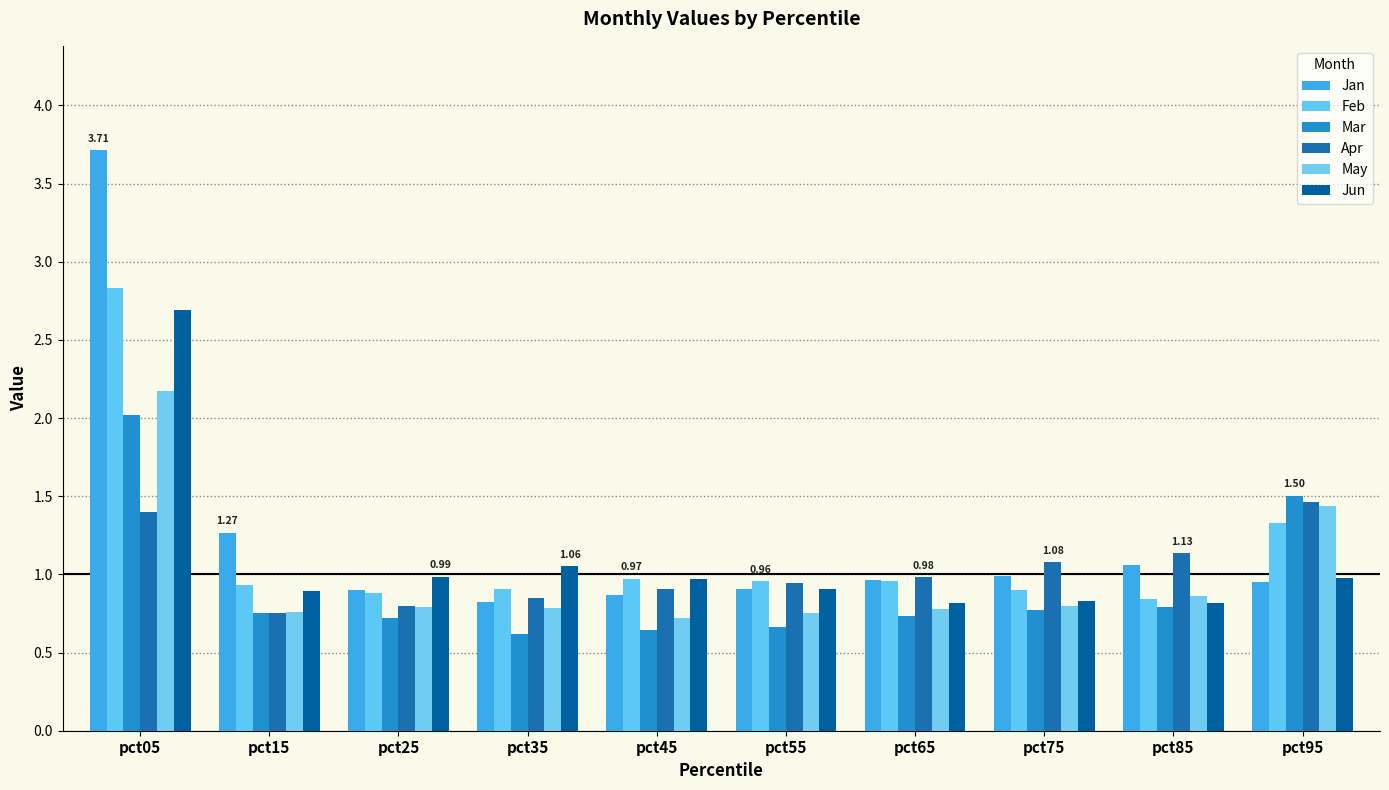

The Feb series shows 0.9 at pct15. True or false?

True